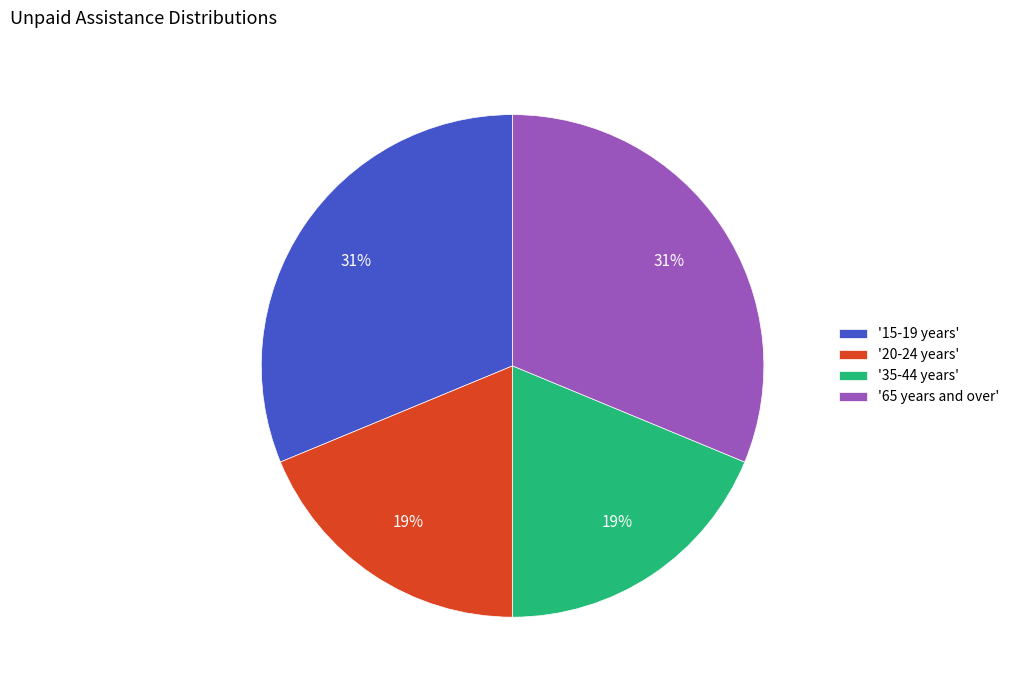

Is there any slice that represents more than half of the pie?

No